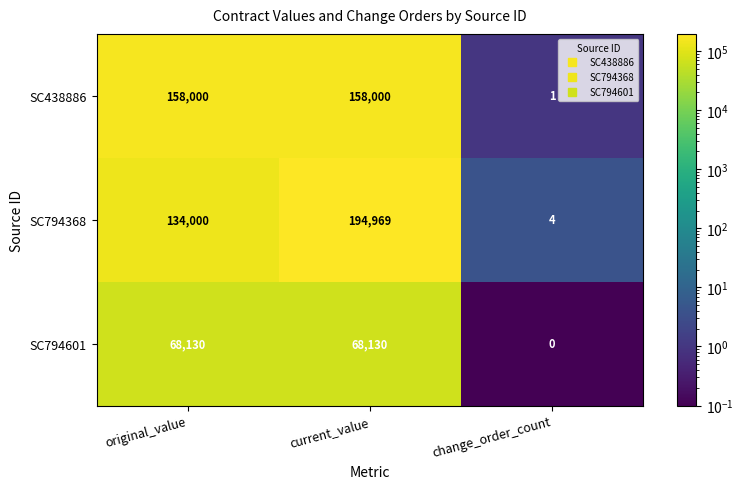

What is the average value of the SC794601 series?

45420